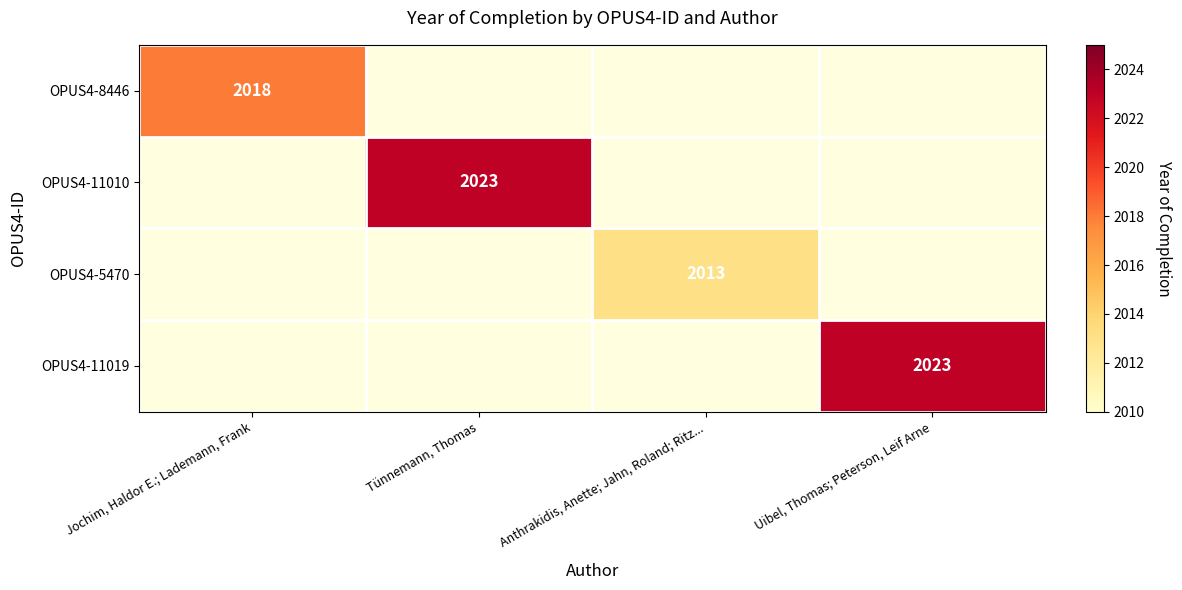

The OPUS4-11010 series shows 3498 at Tünnemann, Thomas. True or false?

False